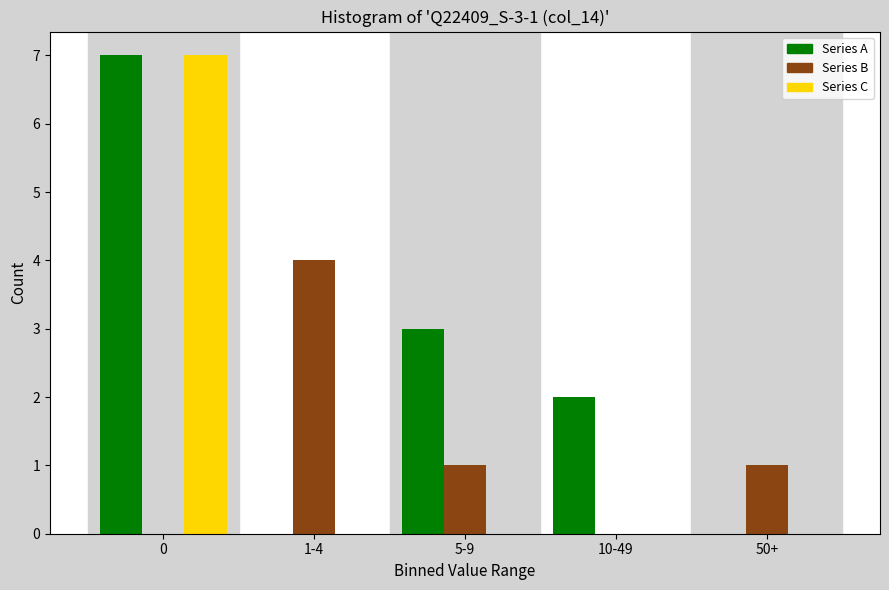

What is the total value across all series at 5-9?

4